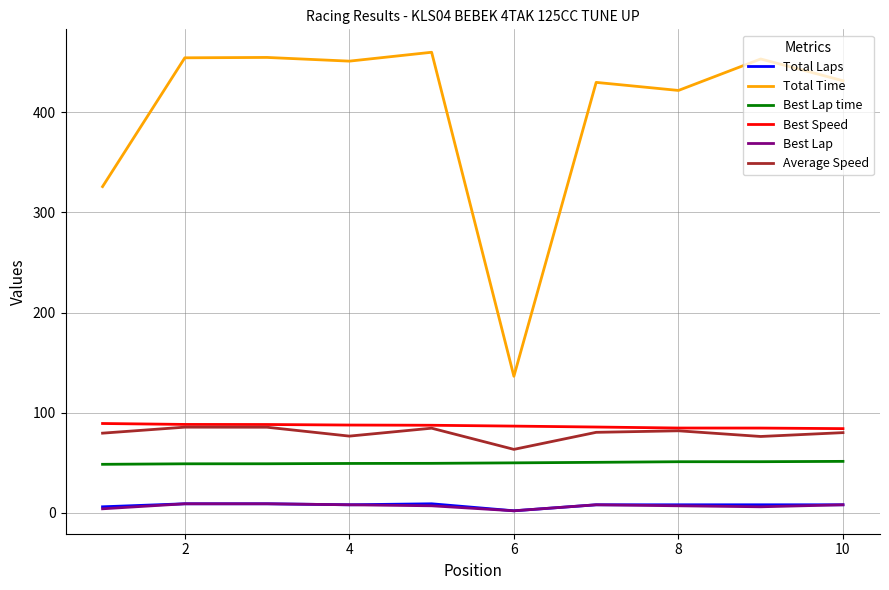

True or false: Best Speed and Best Lap time intersect in this chart.

False